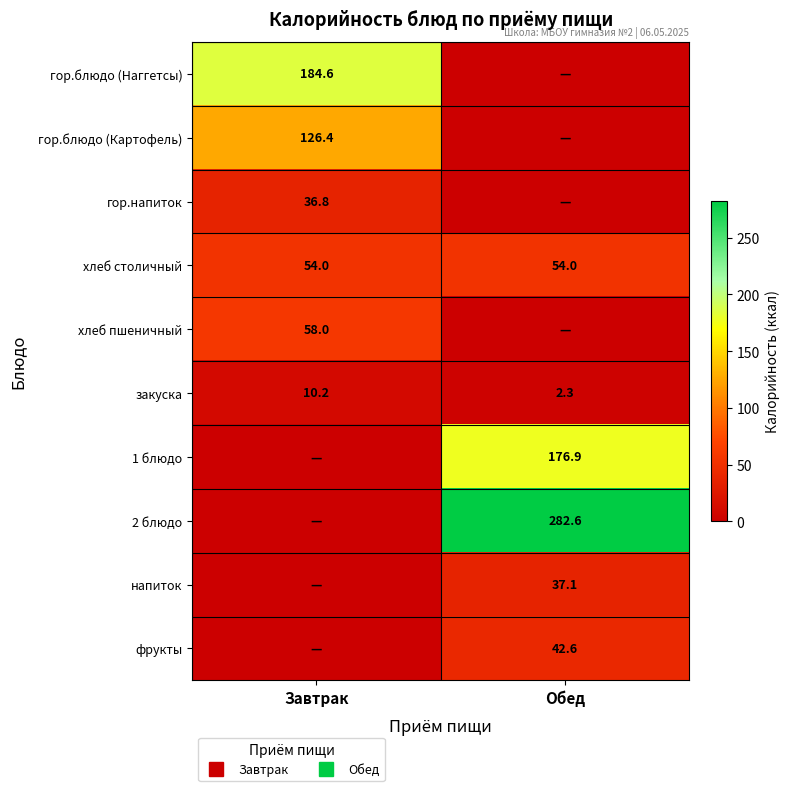

What is the total value across all series at Завтрак?

470.0